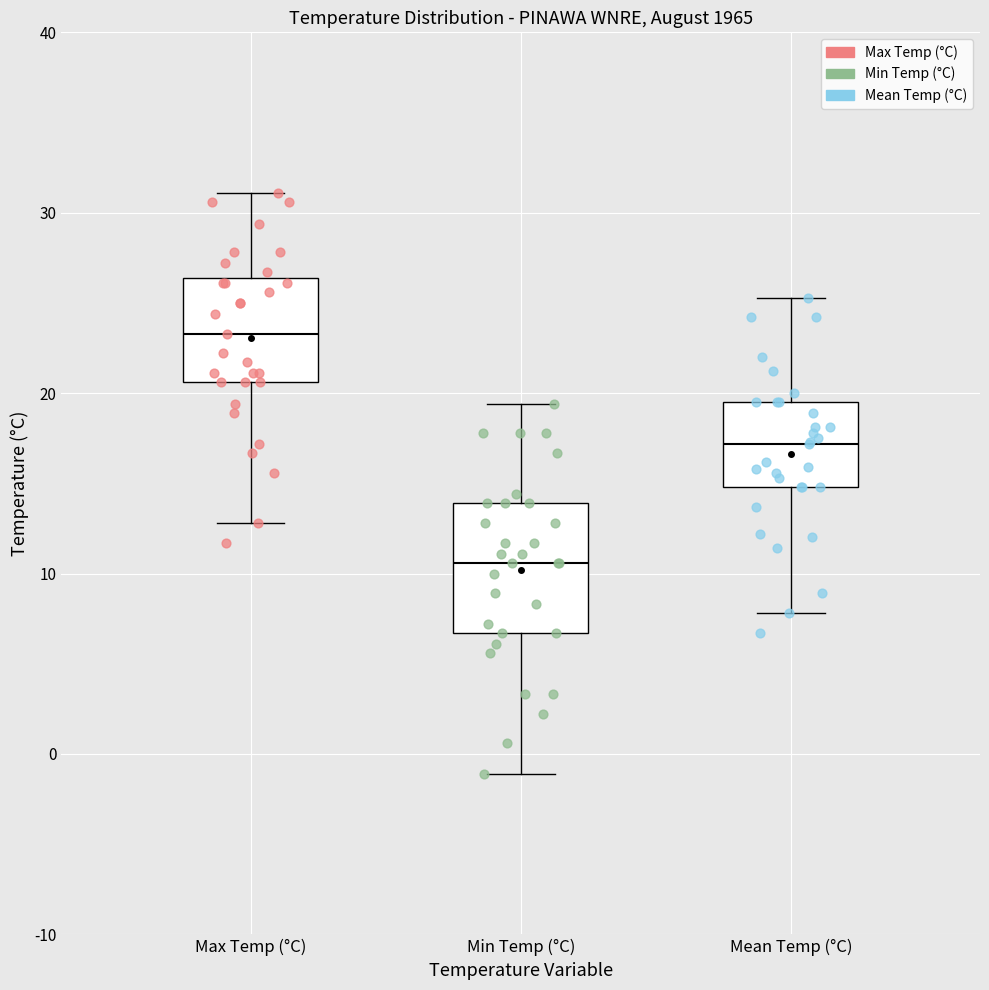

Which box is the tallest, from its lower edge to its upper edge?

Min Temp (°C)